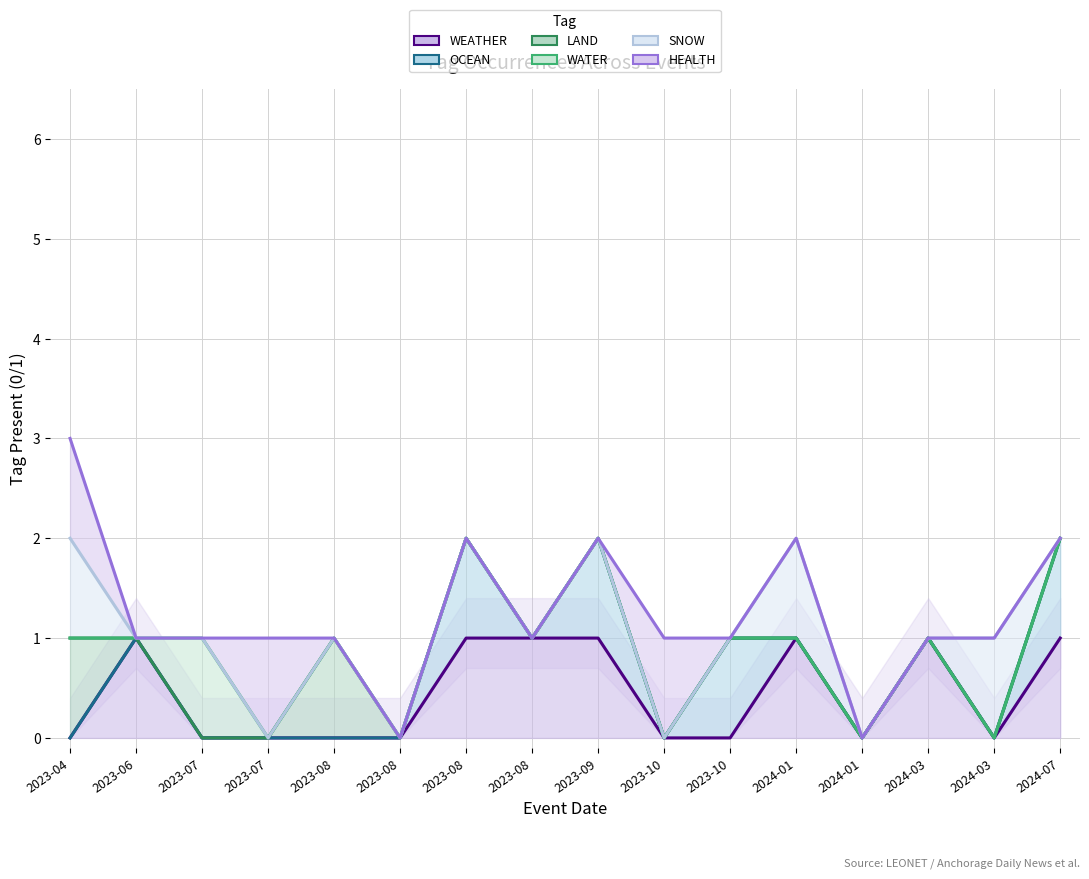

Count the WEATHER values in the range 0 to 1.

16